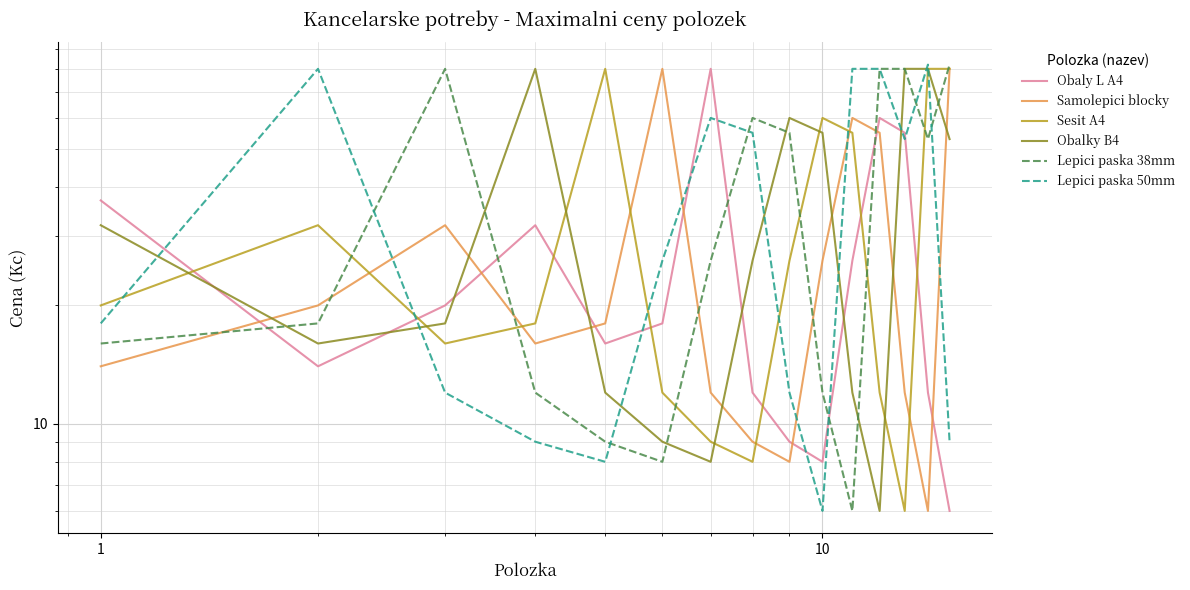

True or false: Samolepici blocky has a value of 55 at 11.

True